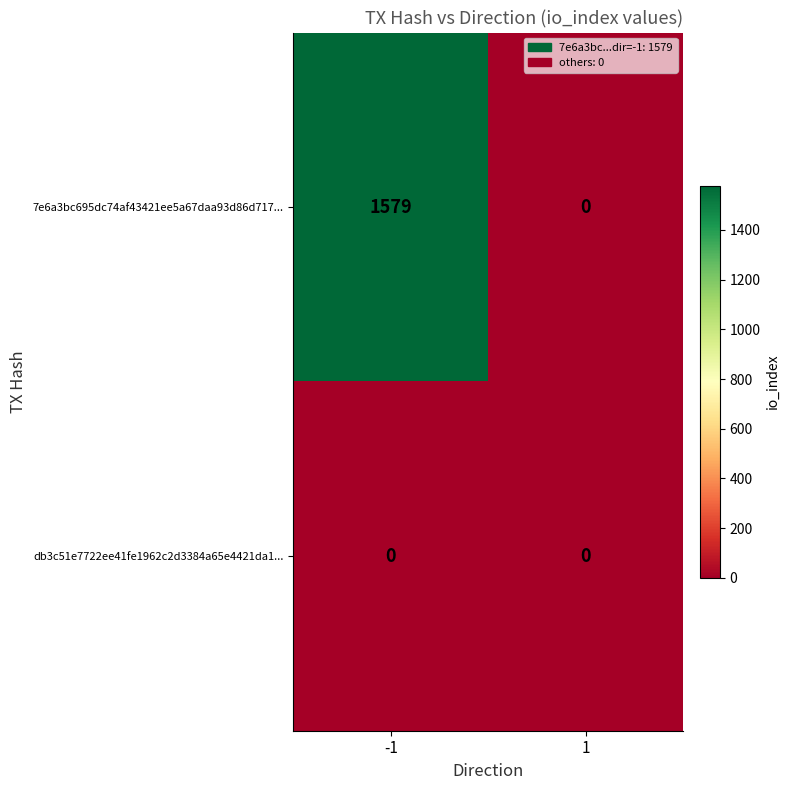

Is the value of db3c51e7722ee41fe1962c2d3384a65e4421da1... at 1 greater than the value of 7e6a3bc695dc74af43421ee5a67daa93d86d717... at -1?

No